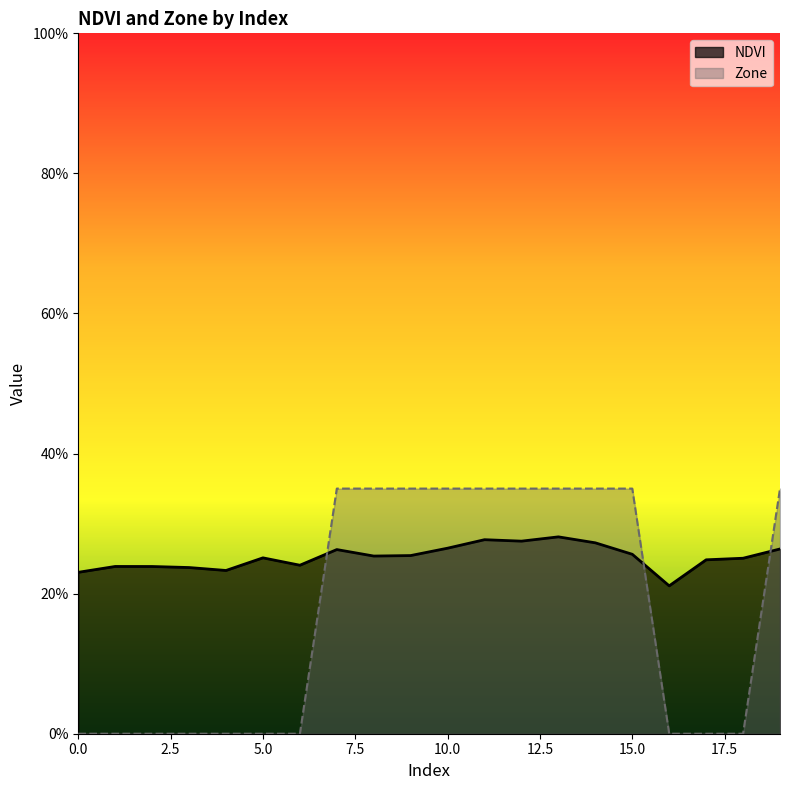

What is the approximate value of NDVI at 10?

0.3